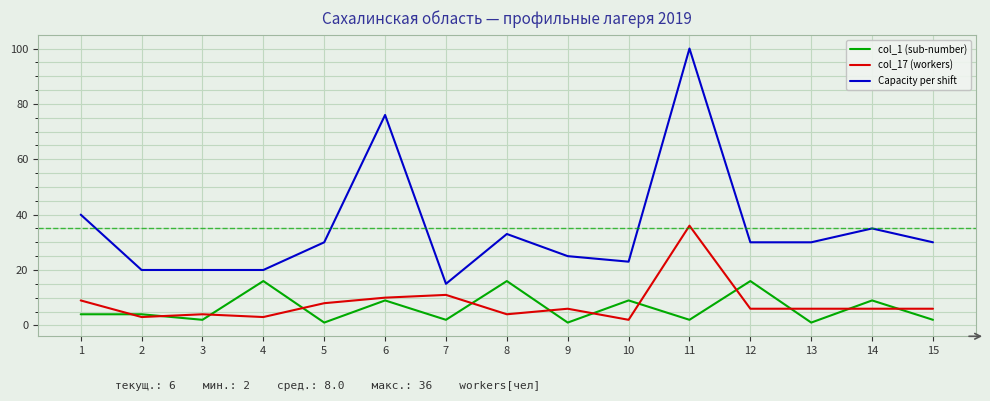

Which series has the largest total across all categories?

Capacity per shift